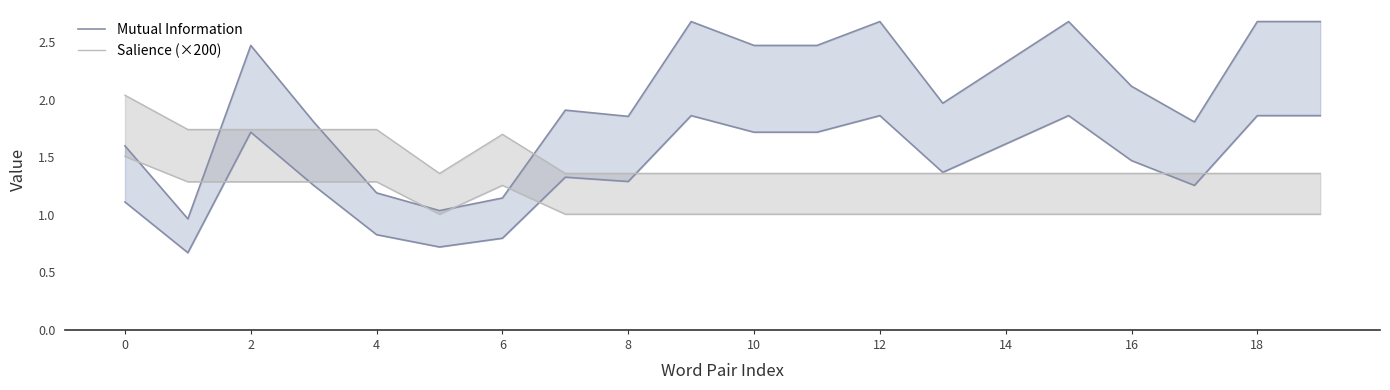

What is the difference between the Salience (×200) values at 19 and 0?

0.7